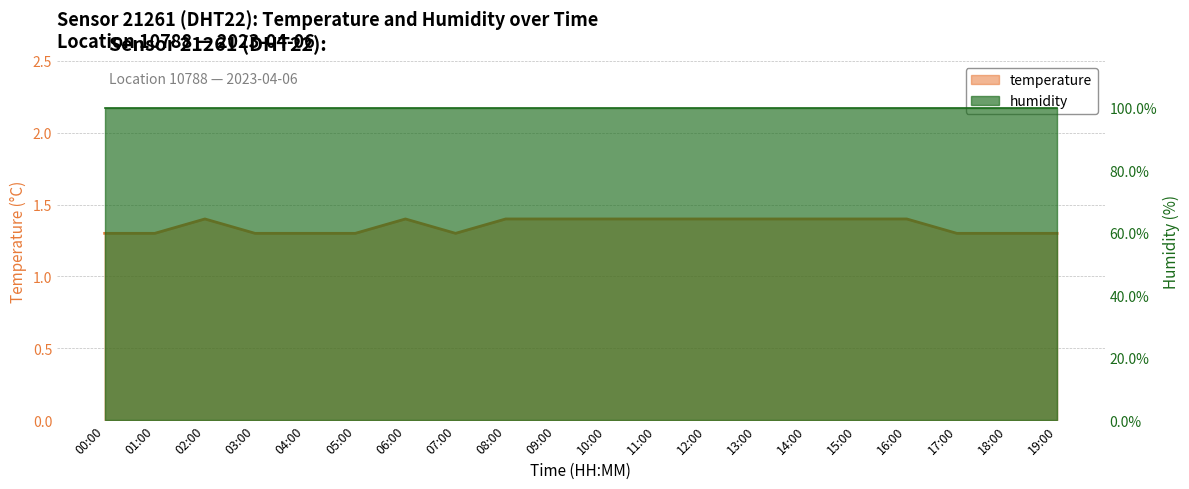

Rank the categories by value from highest to lowest.

02:00, 06:00, 08:00, 09:00, 10:00, 11:00, 12:00, 13:00, 14:00, 15:00, 16:00, 00:00, 01:00, 03:00, 04:00, 05:00, 07:00, 17:00, 18:00, 19:00